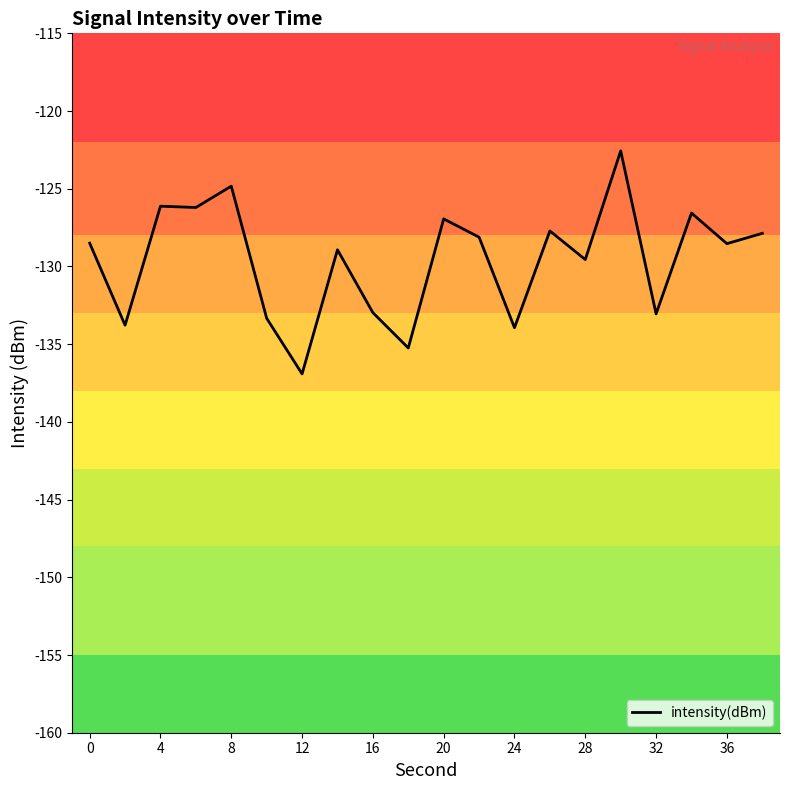

What is the greatest value displayed?

-122.6